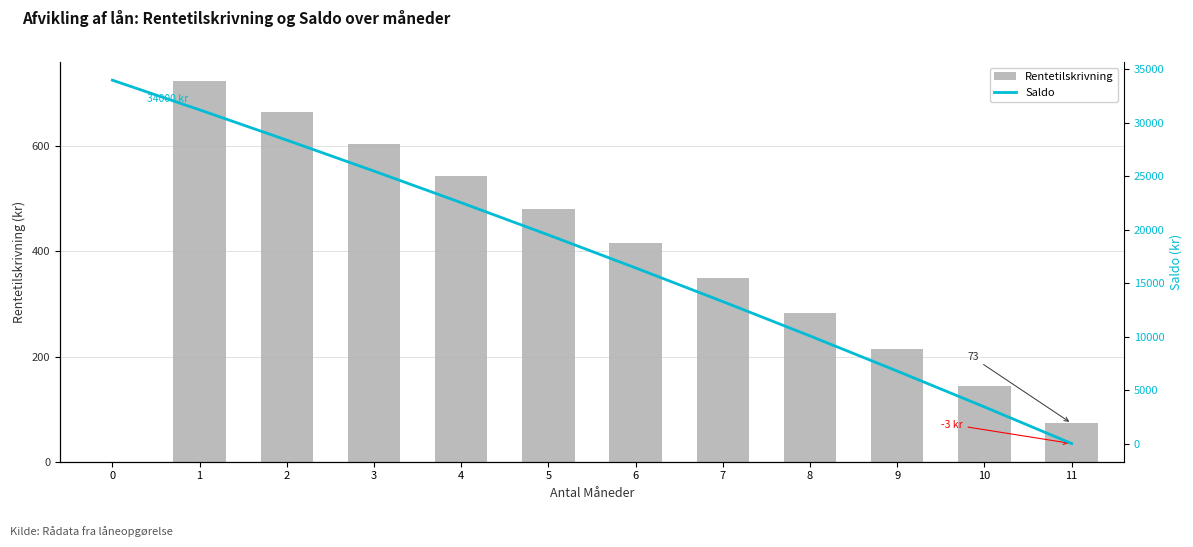

What is the sum of the Rentetilskrivning values at 10 and 8?

427.3